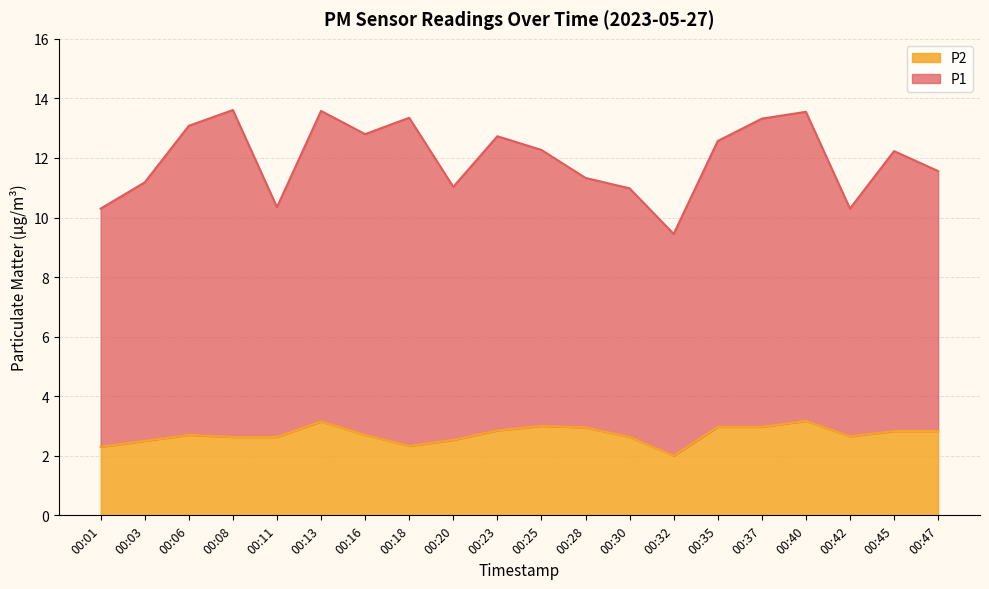

At which label is the value closest to 2?

00:32